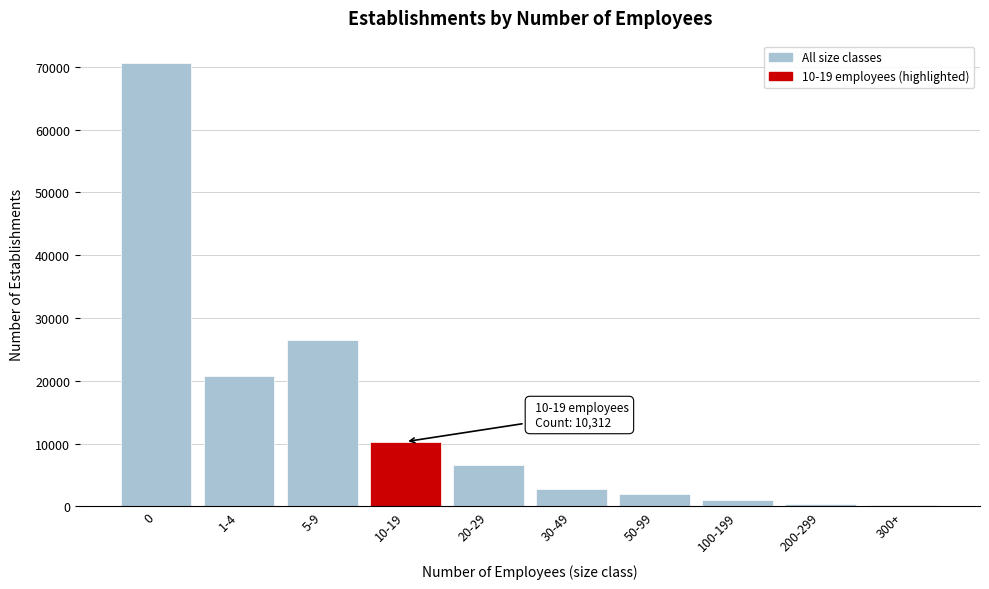

What is the maximum value shown in the chart?

70637